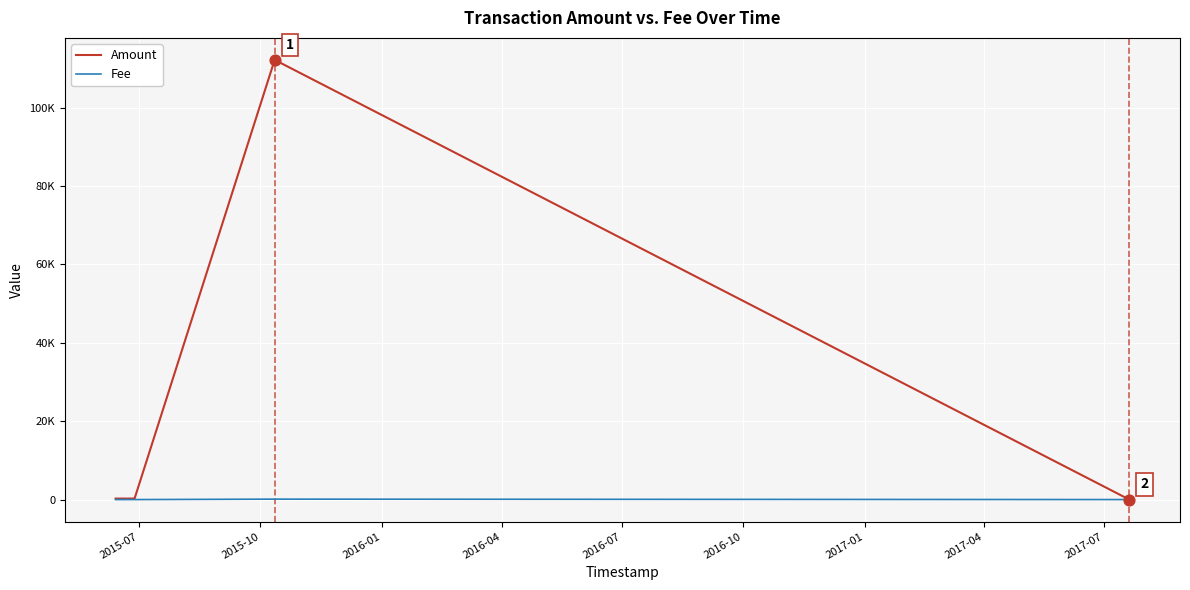

Which series has the largest total across all categories?

Amount